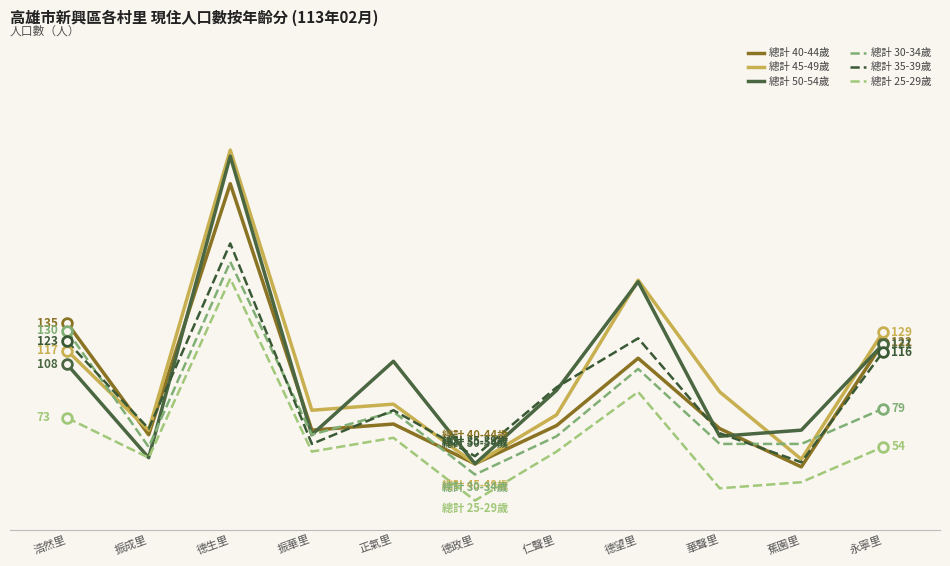

How many interior local peaks does the 總計 25-29歲 series have?

3